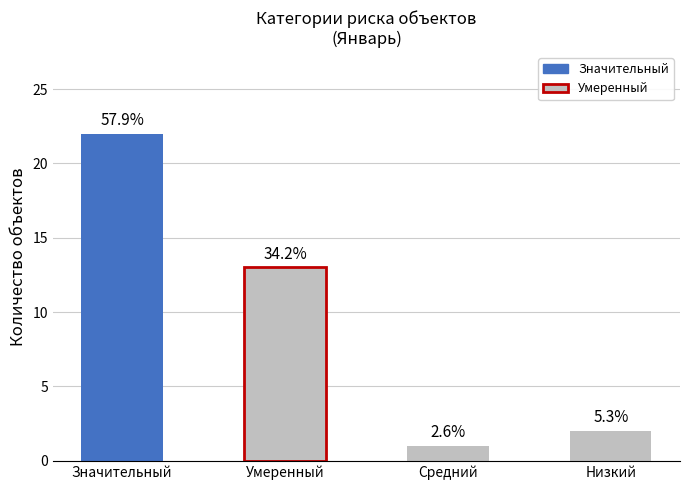

How many bars are there in total?

4